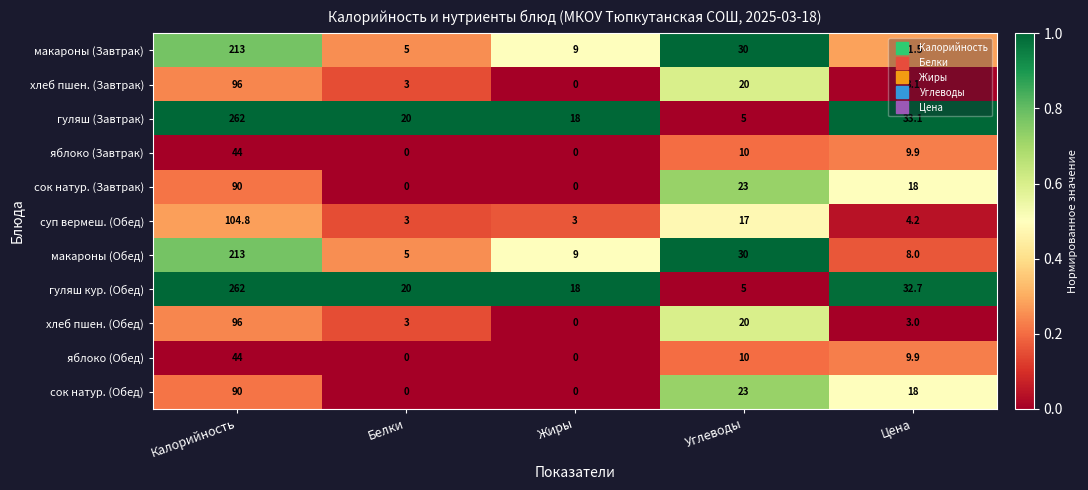

What is the spread (max minus min) of values at Цена?

30.1